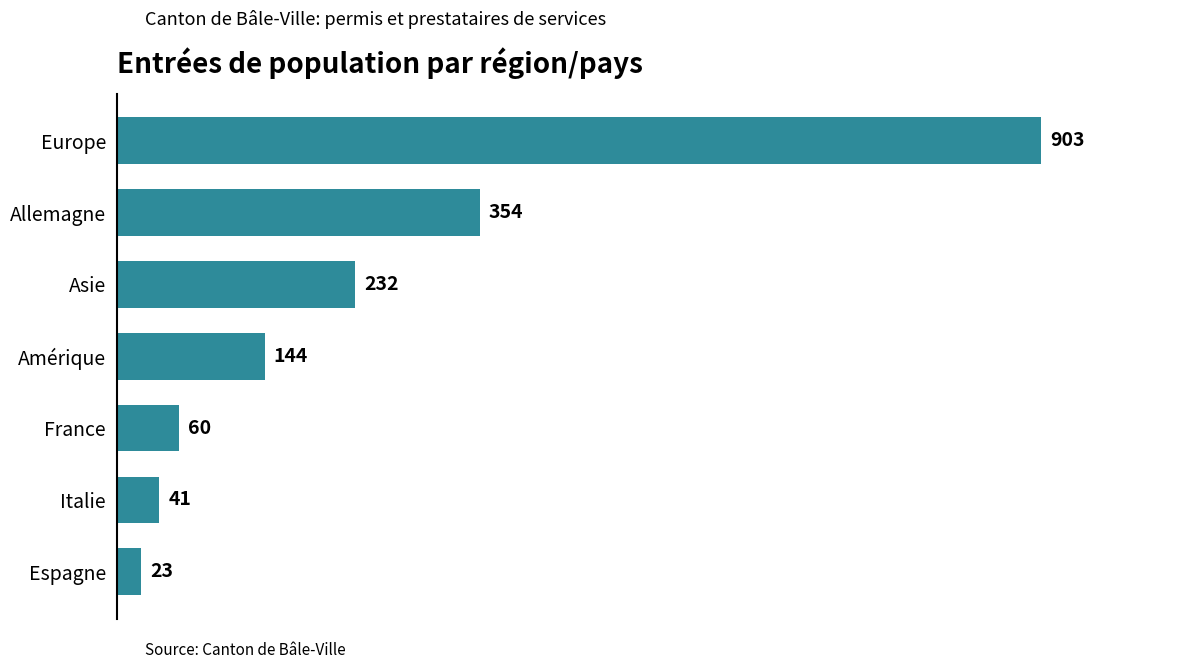

Reading top to bottom, extract all data points from this chart.

903	354	232	144	60	41	23